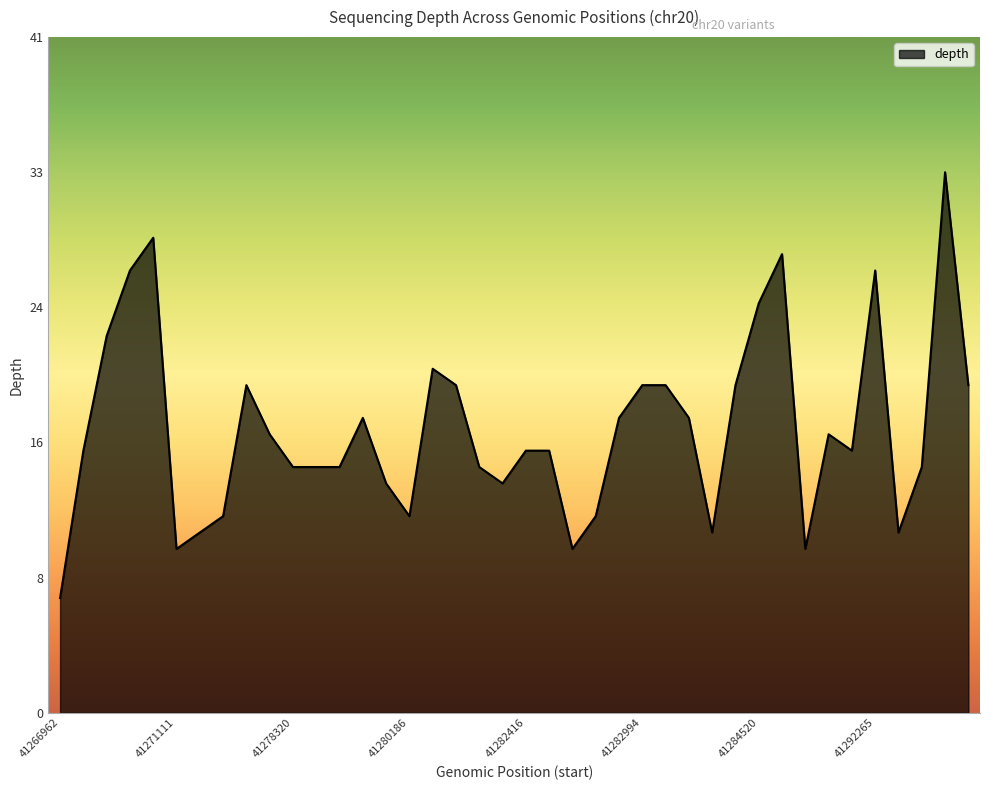

Does the chart display data point markers on the line(s)?

No